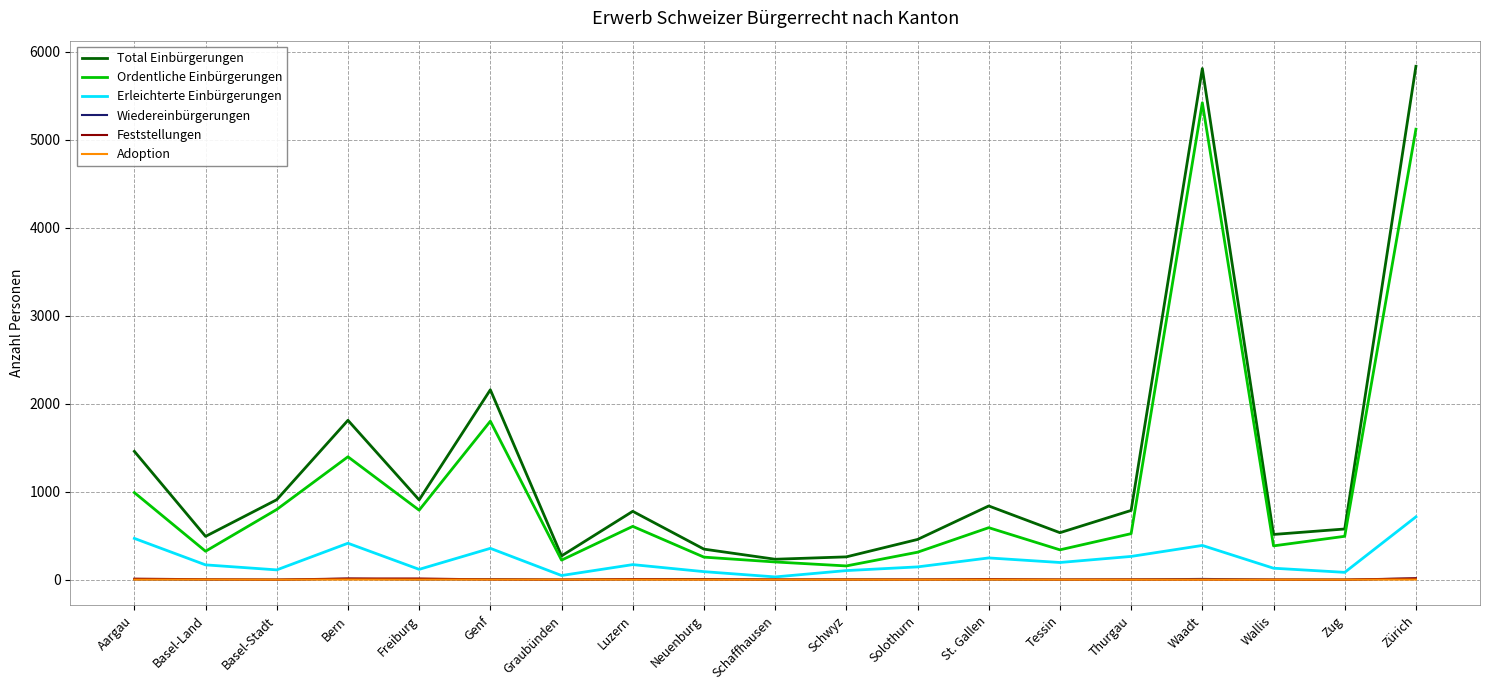

What is the sum of the Total Einbürgerungen values at Freiburg and Schwyz?

1166